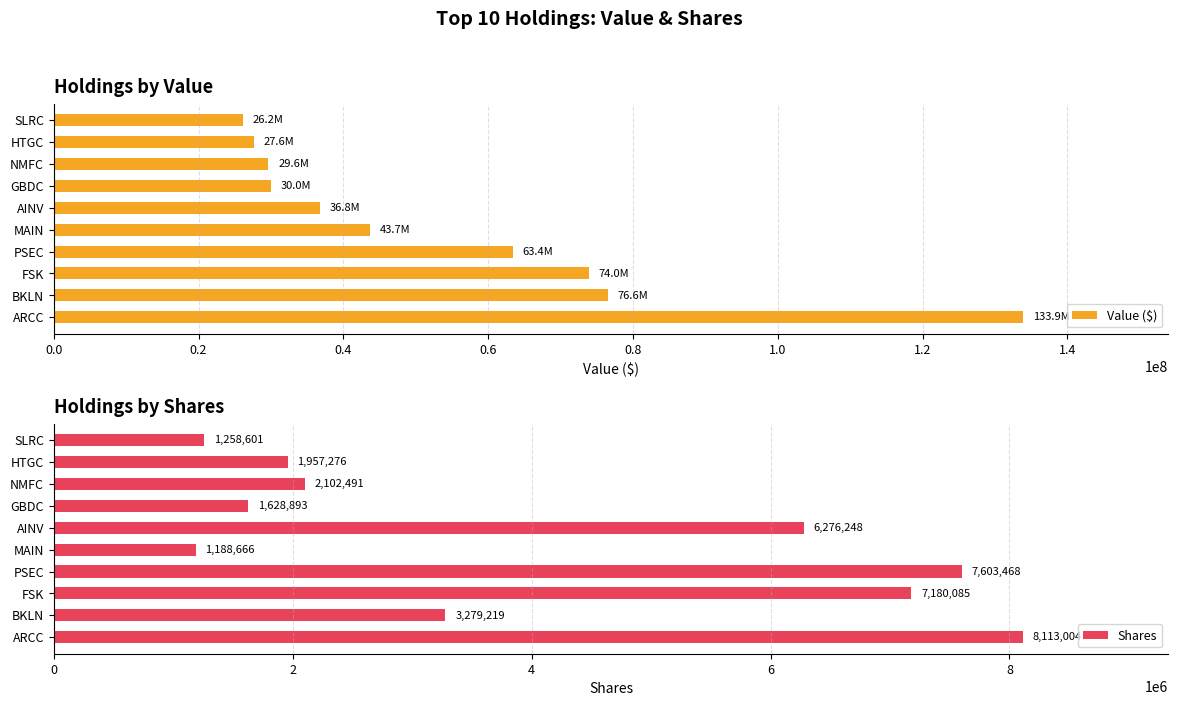

What is the value of the Shares bar at the 9th from the left?

1957276